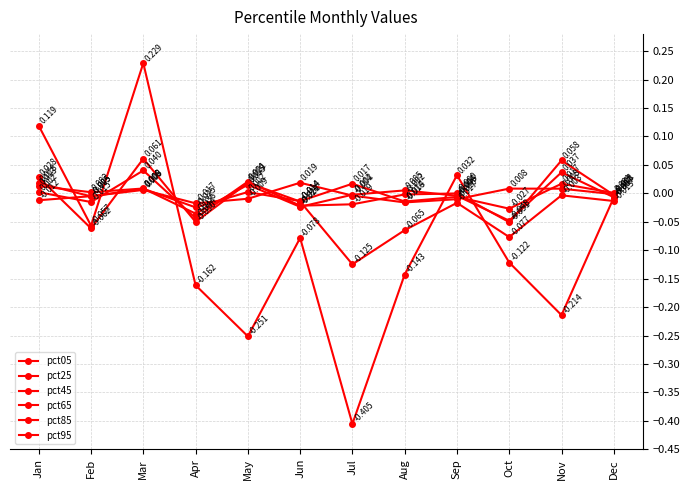

At which category does pct95 reach its first local valley?

Feb